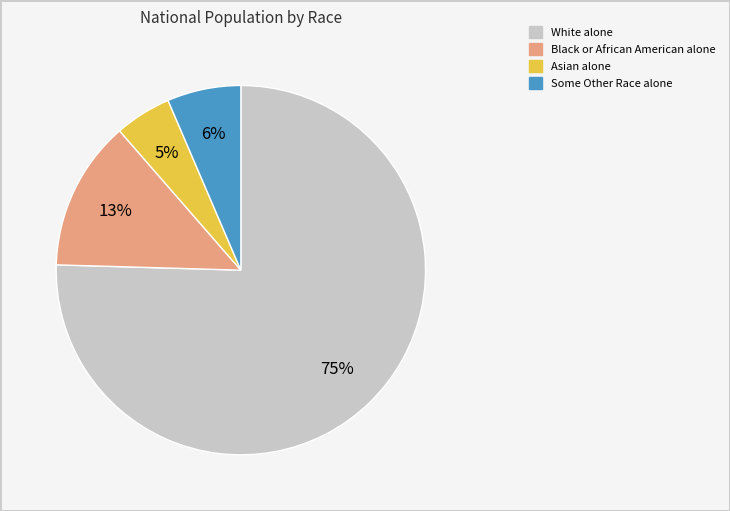

To the nearest percent, what is the combined percentage of Some Other Race alone and Asian alone?

11%